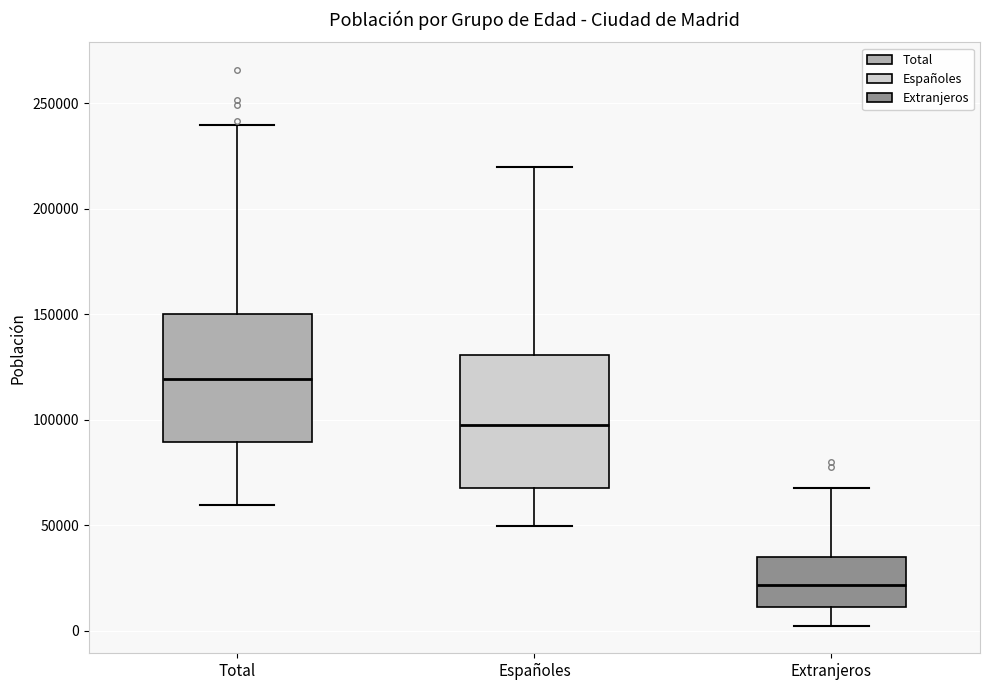

Which box has the lowest median line?

Extranjeros